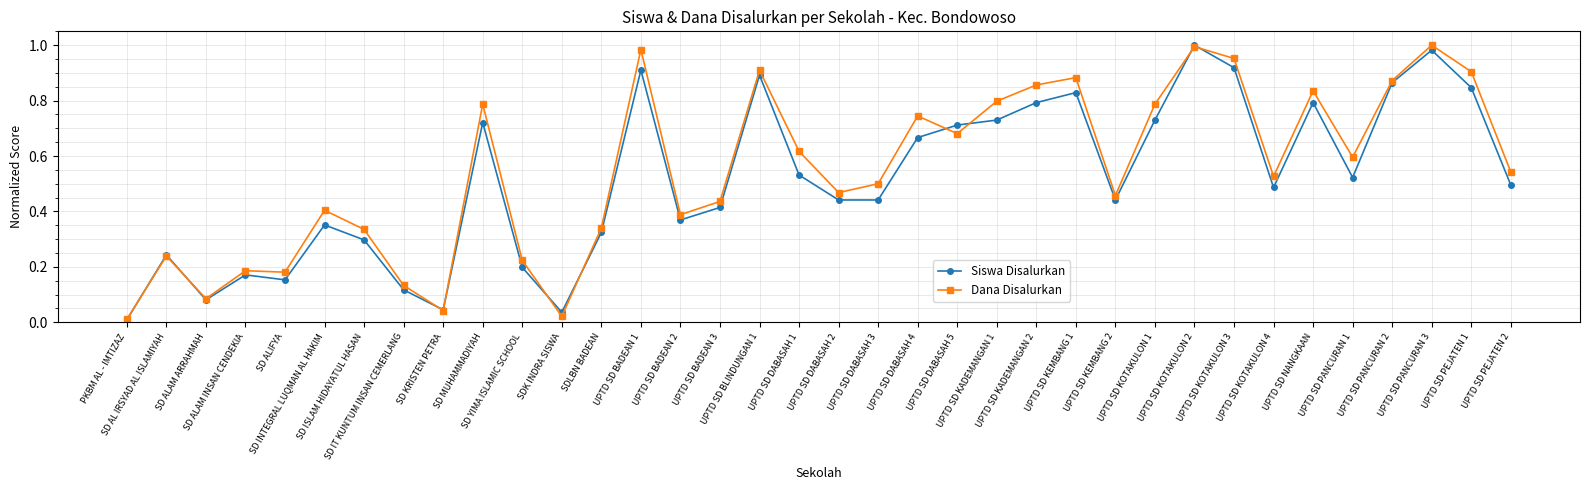

What is the sum of all Siswa Disalurkan values?

18.6